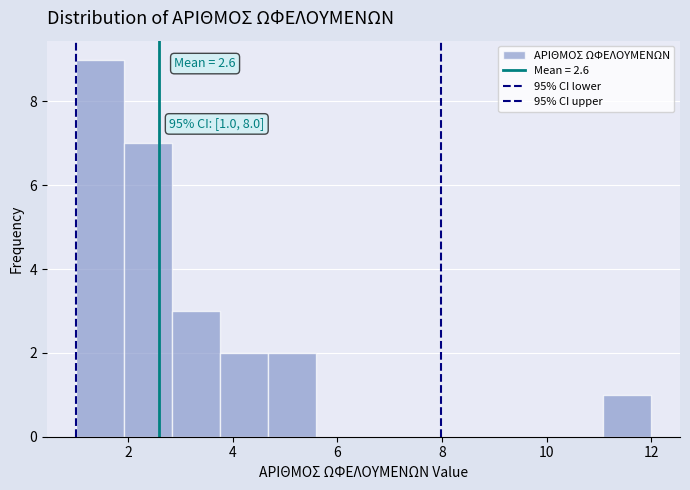

Which range on the x-axis has the tallest bar?

1.0 to 2.0